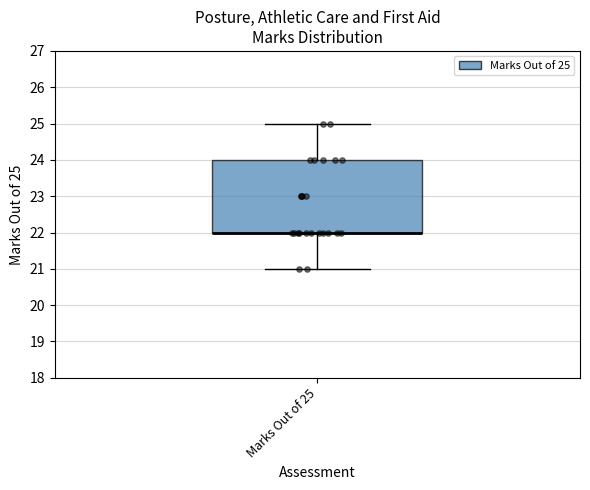

Transcribe this box plot: give where the median line is, the range the box spans, and where the two whiskers end, as read against the y-axis. The values are not printed on the chart, so give them approximately, as read against the axis.

median 22 (drawn on the box's lower edge), box 22 to 24, whiskers 21 to 25